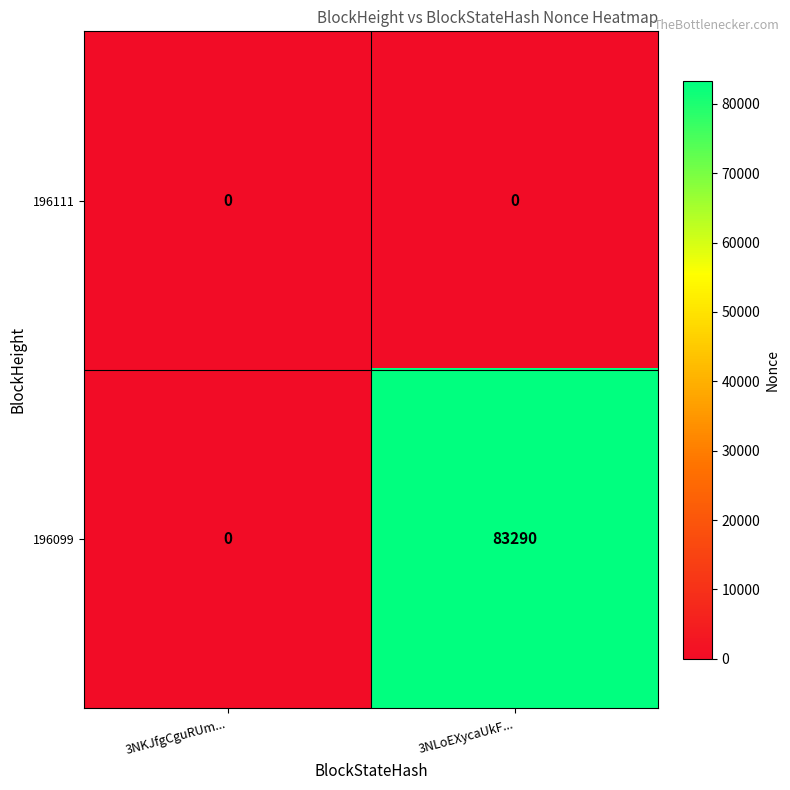

Between 3NKJfgCguRUm... and 3NLoEXycaUkF..., which series saw the biggest shift?

196099